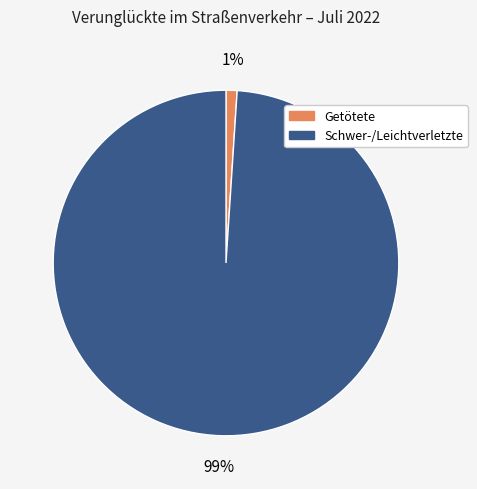

Combined, do Schwer-/Leichtverletzte and Getötete account for over 50%?

Yes